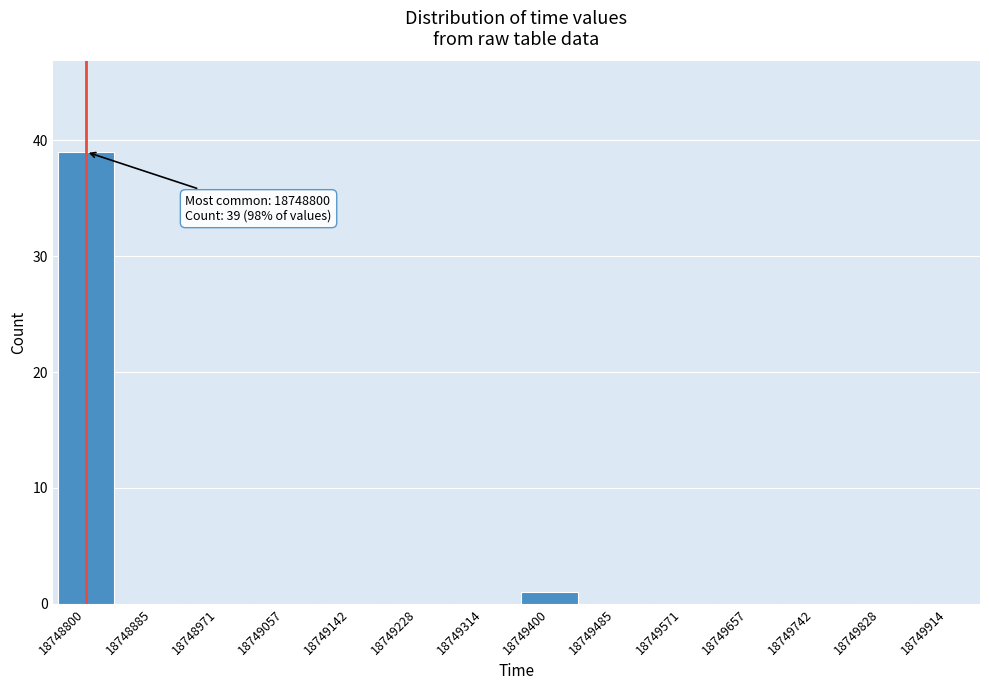

Reading right to left, transcribe all the data shown in this chart.

18749914=0	18749828=0	18749742=0	18749657=0	18749571=0	18749485=0	18749400=1	18749314=0	18749228=0	18749142=0	18749057=0	18748971=0	18748885=0	18748800=39